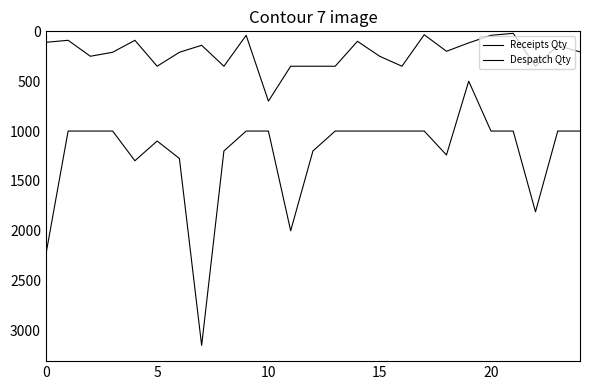

Where is the first local maximum for Receipts Qty?

20